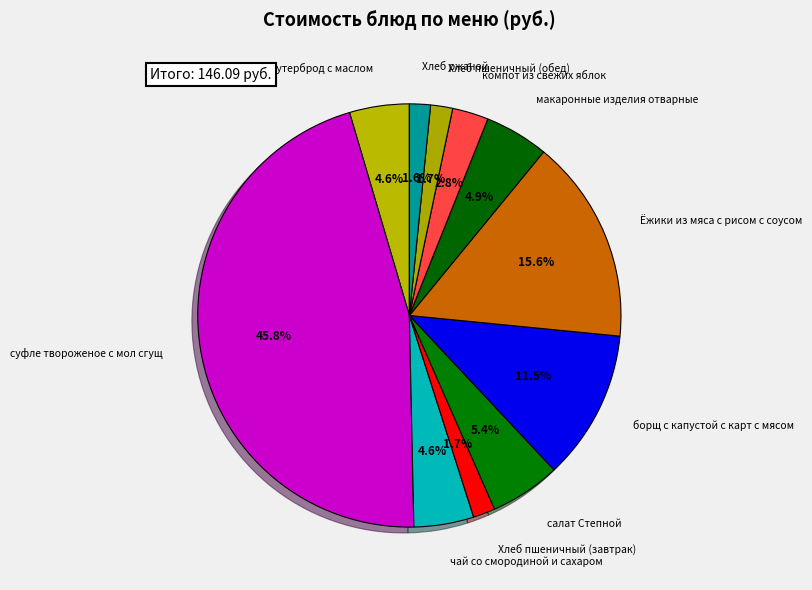

What percentage is the чай со смородиной и сахаром slice, to the nearest percent?

5%